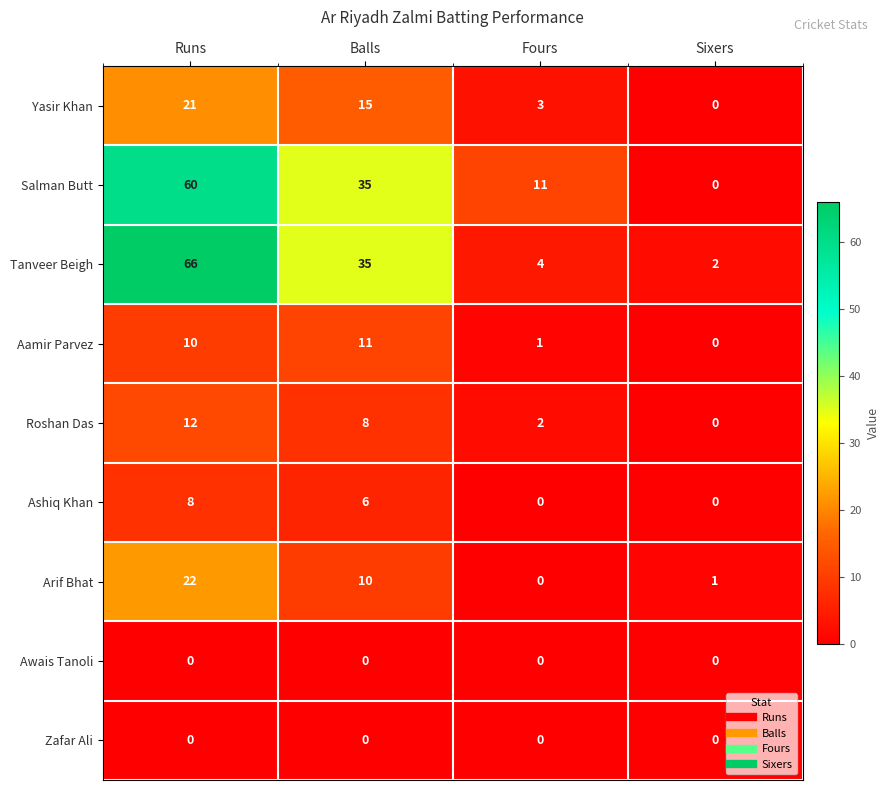

At which category does the chart reach its peak across all series?

Runs